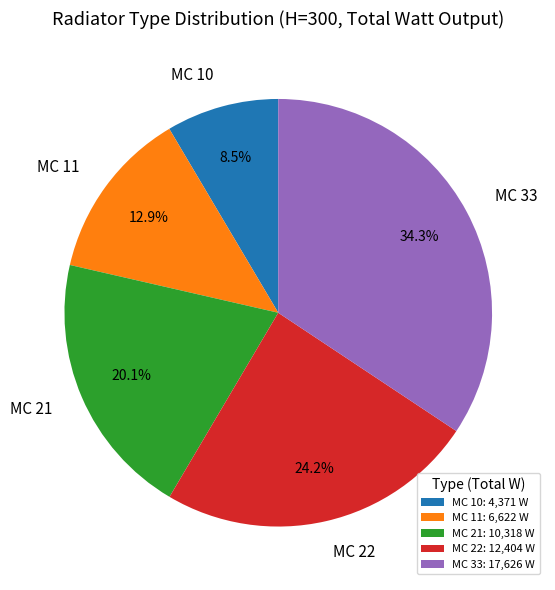

Is there any slice that represents more than half of the pie?

No